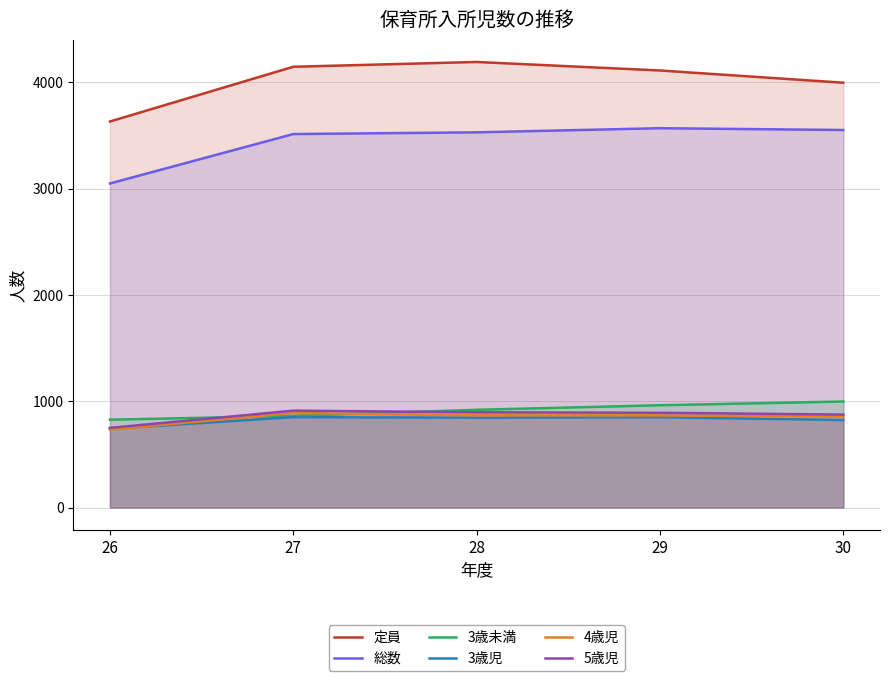

What is the total value across all series at 28?

11247